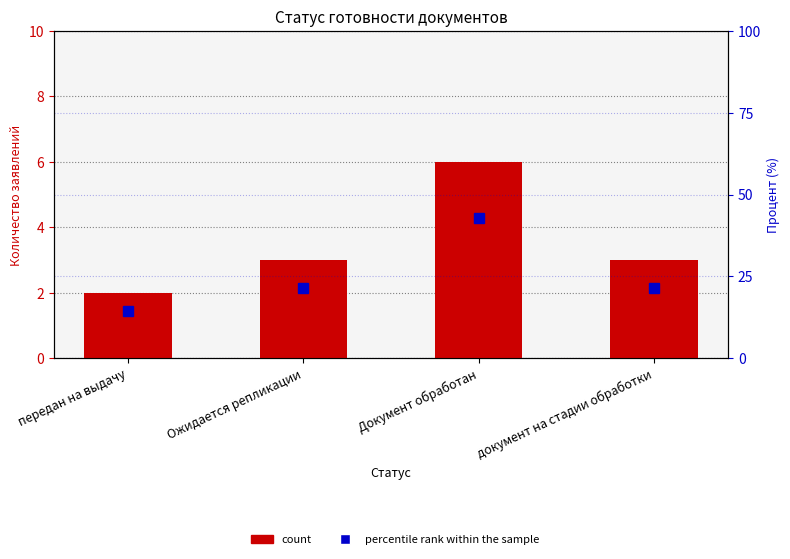

Which category has the lowest value across all series?

передан на выдачу